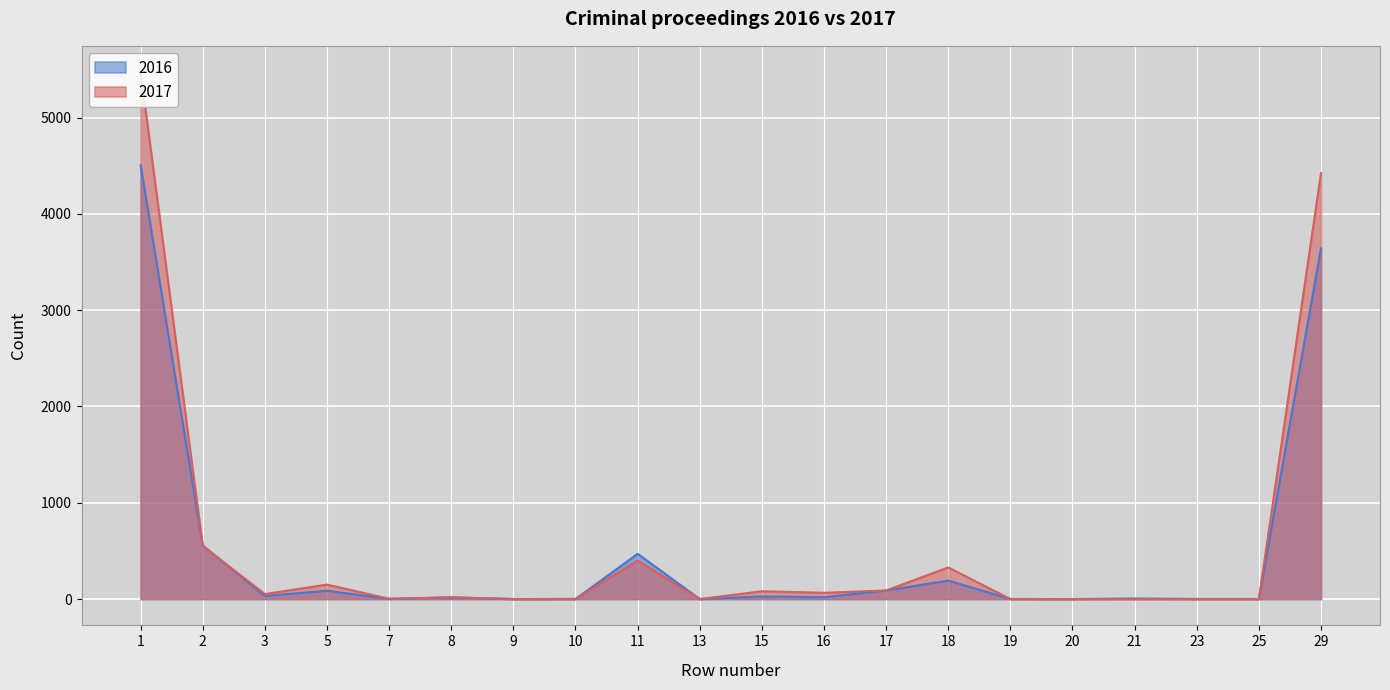

Which series has the largest total across all categories?

2017